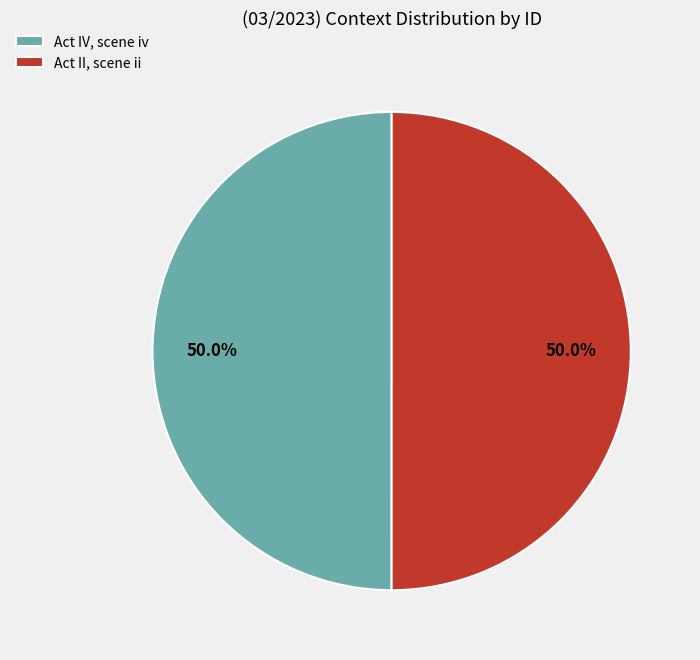

Combined, what portion of the pie is Act II, scene ii and Act IV, scene iv?

100.0%